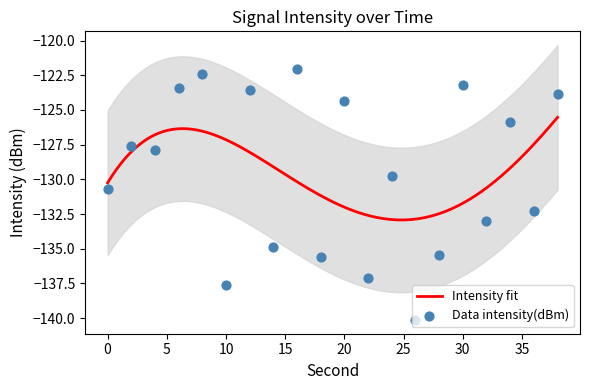

What is the change in value from 6 to 14?

-11.4